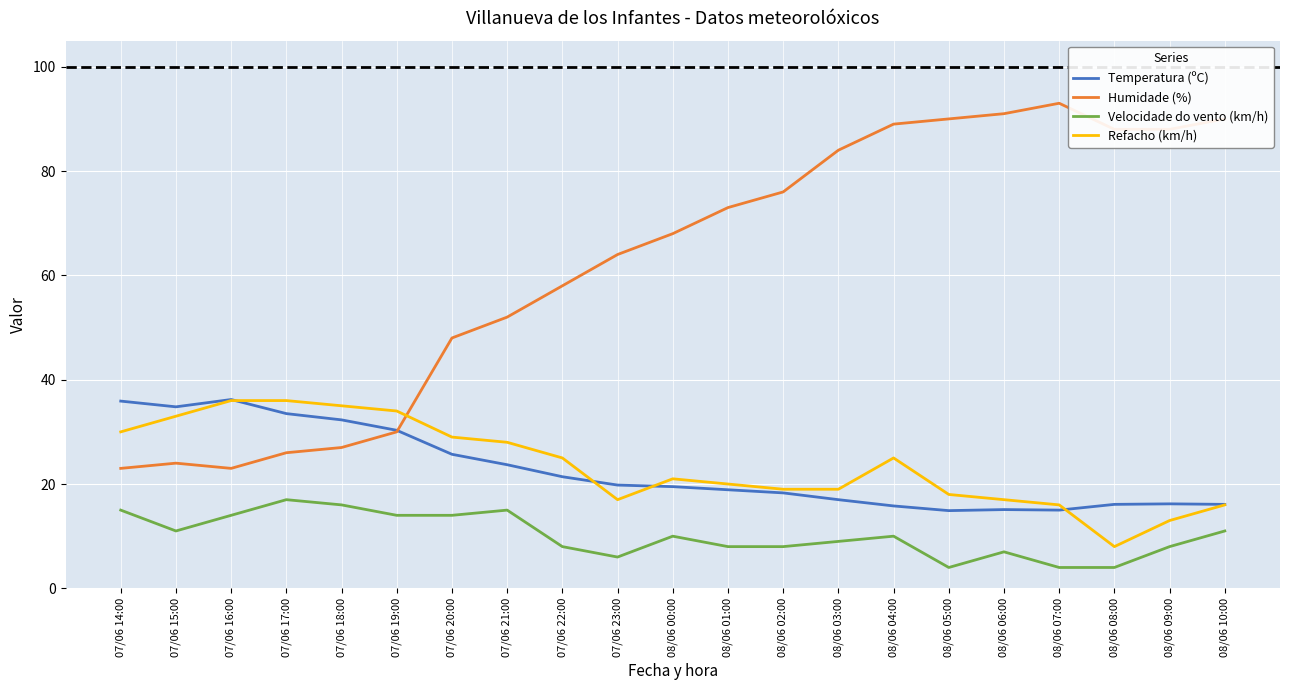

What position from the right is 08/06 05:00?

6